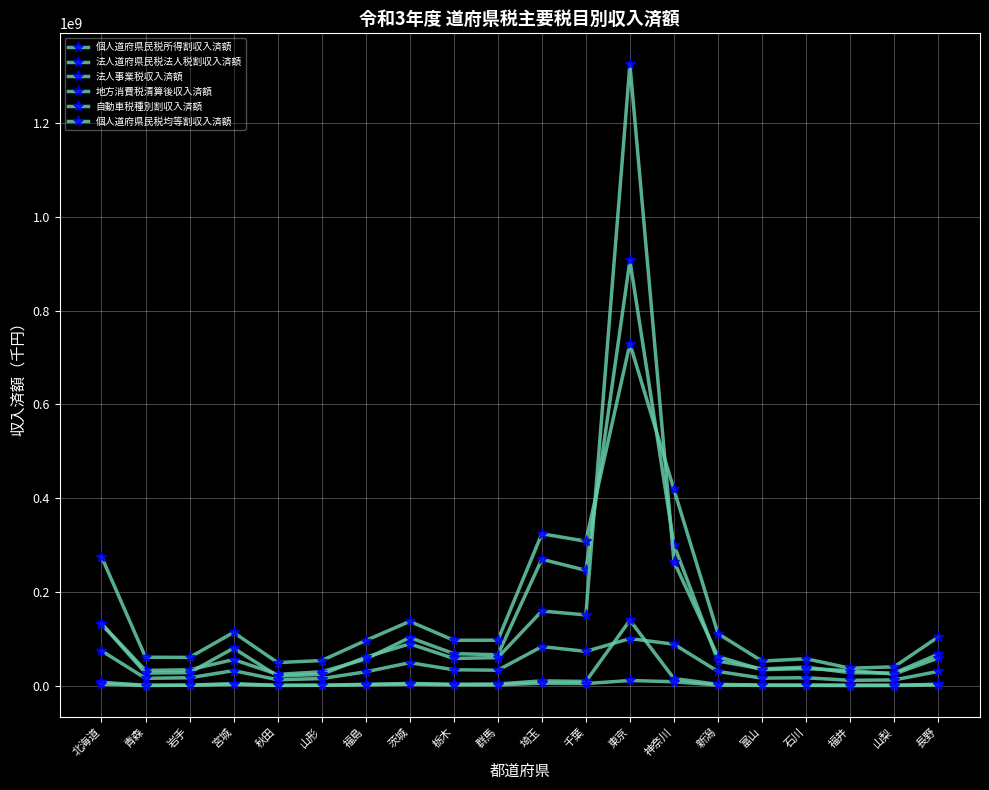

How many data points in 自動車税種別割収入済額 are less than 30953733?

10